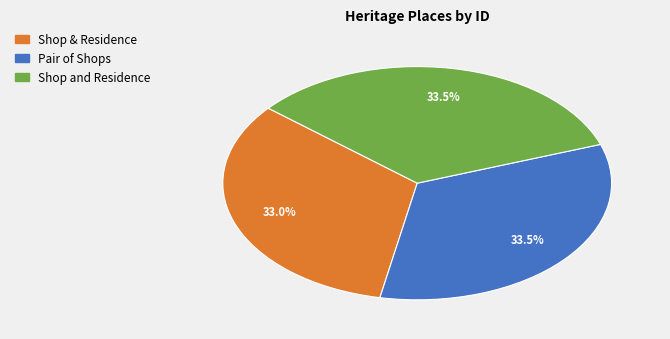

What is the total percentage of Pair of Shops and Shop and Residence?

67.0%